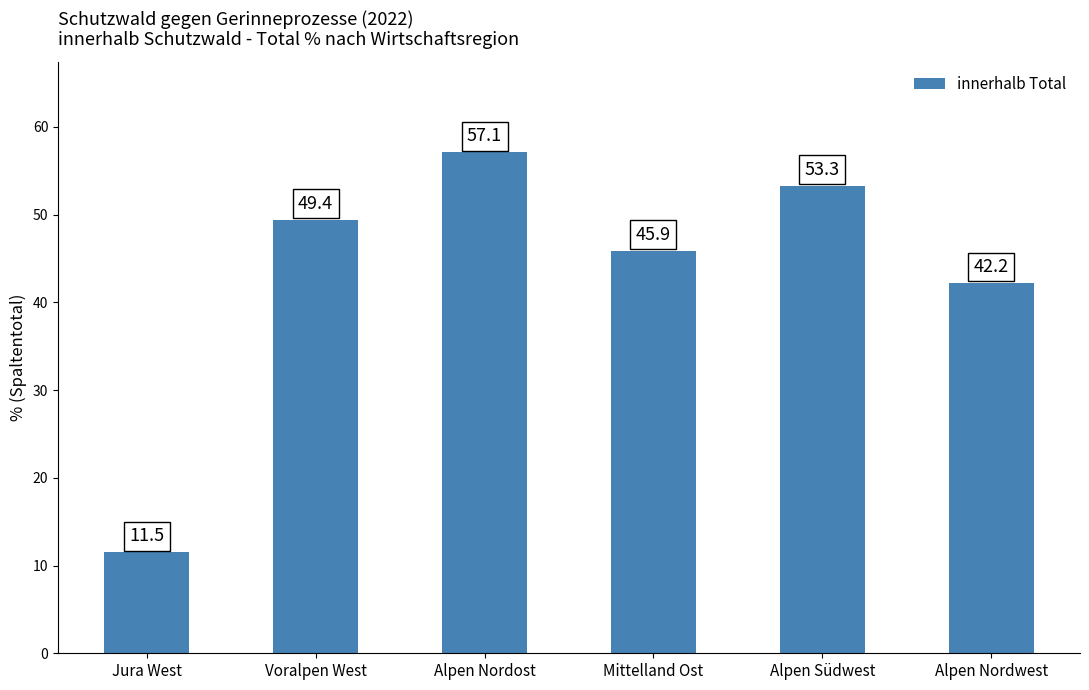

Is it true that the value at Jura West is 7.0?

False